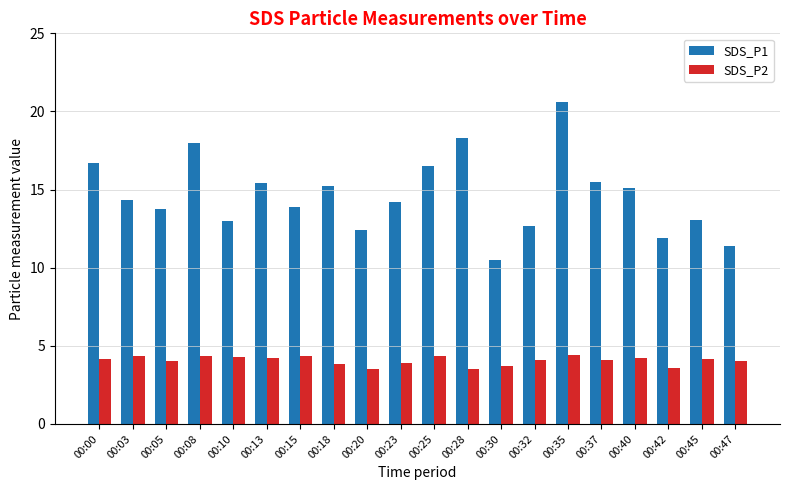

What is the total value across all series at 00:18?

19.1